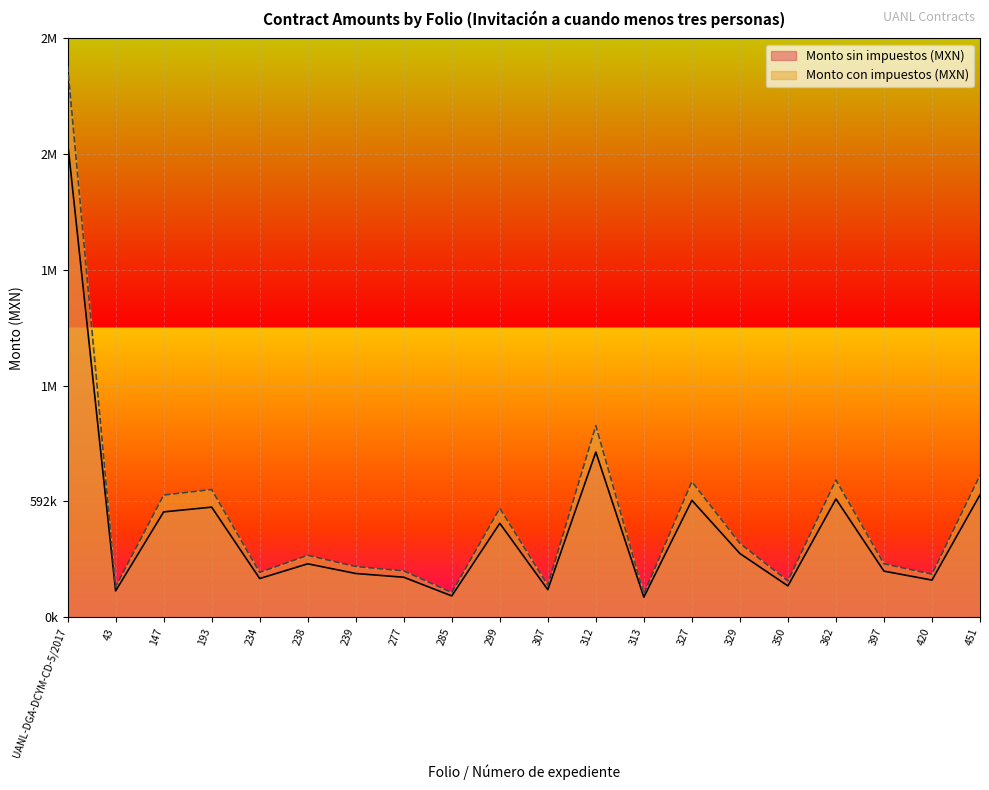

What is the lowest value of the Monto sin impuestos (MXN) series?

102000.0